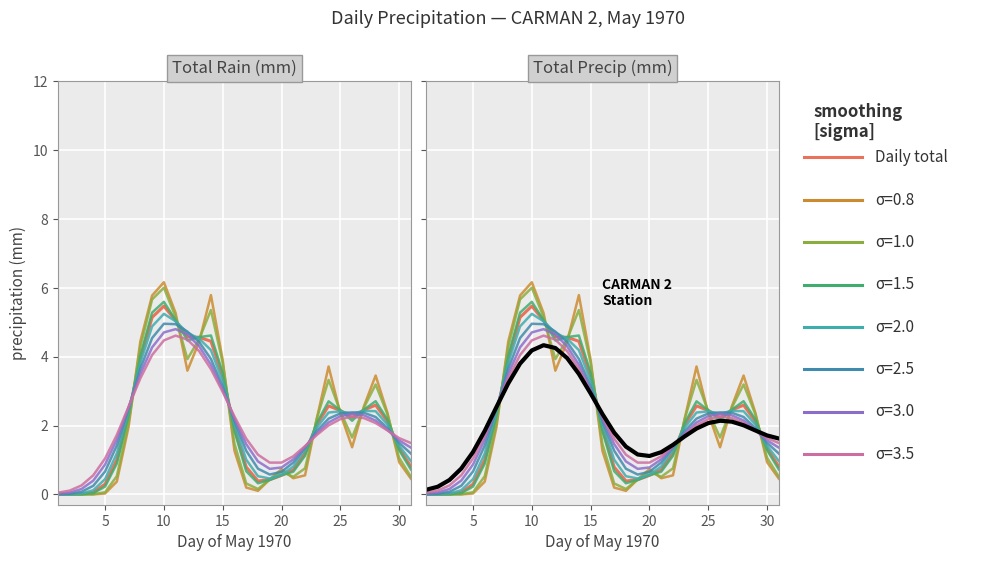

How many values in the Total Precip (mm) series are below 2?

15